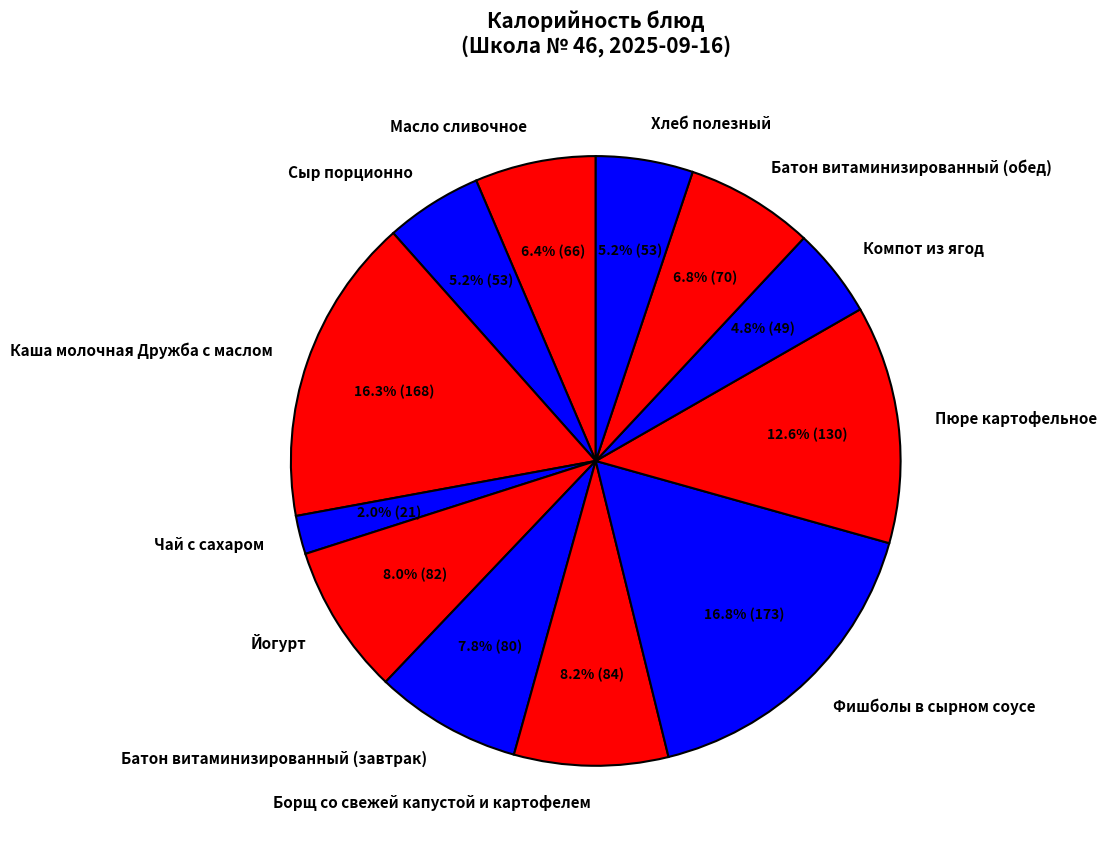

What percentage is the Батон витаминизированный (завтрак) slice, to the nearest percent?

8%